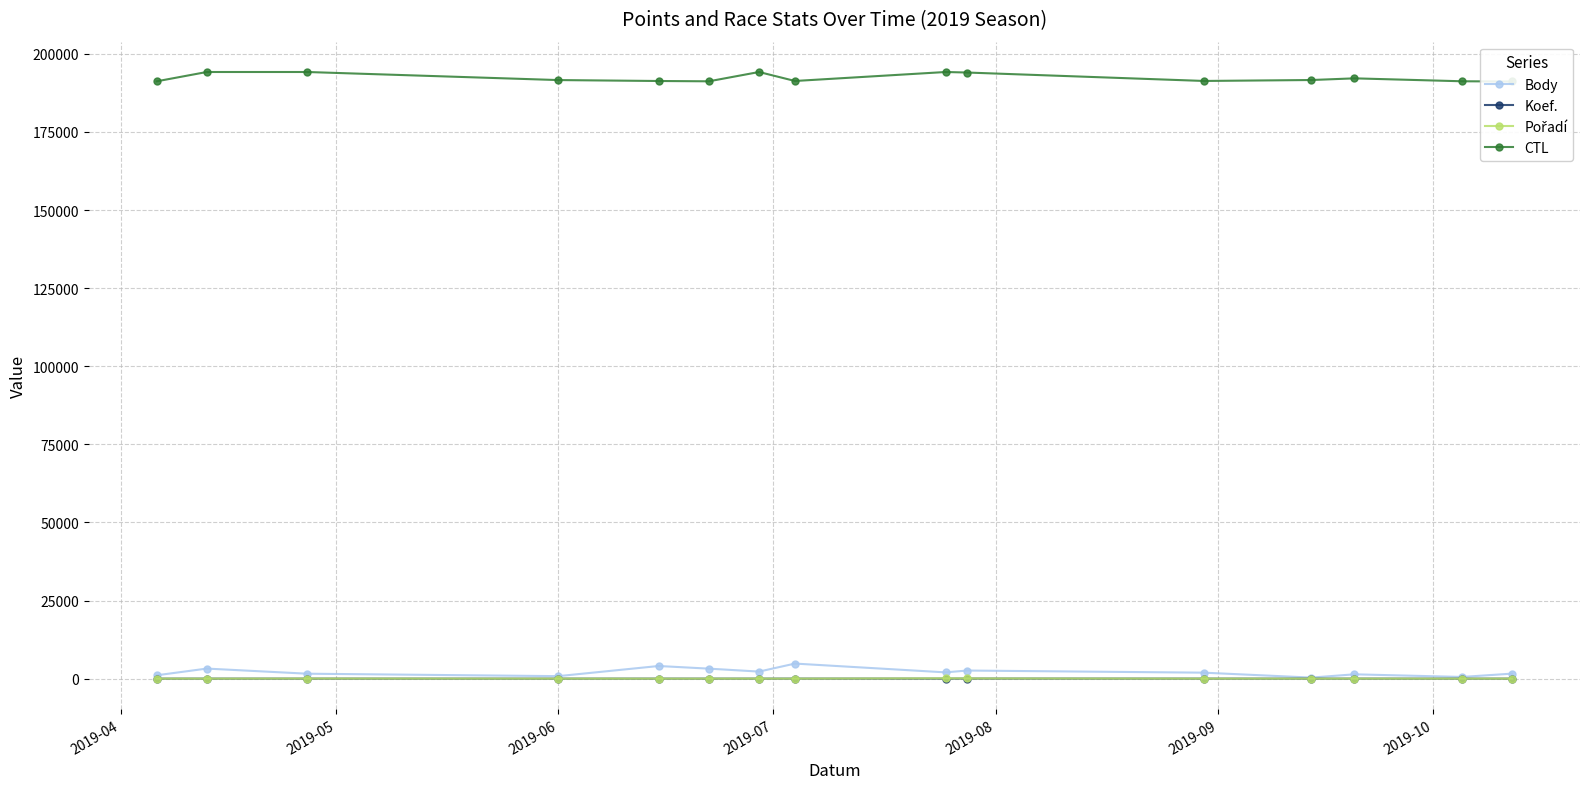

What is the value of the Pořadí point at the 15th from the left?

4